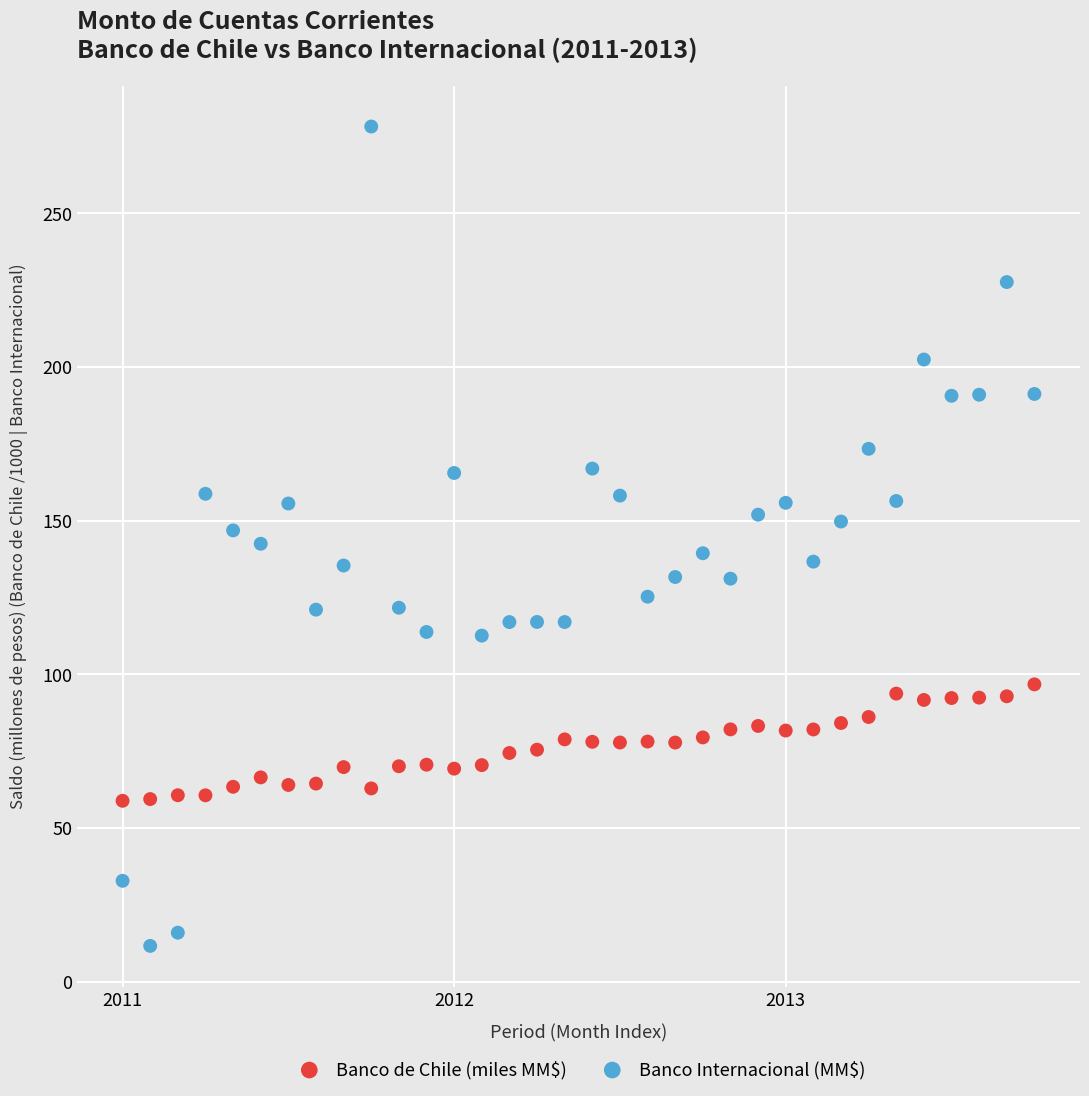

Across all data points, what is the range of X values (max minus min)?

33.0